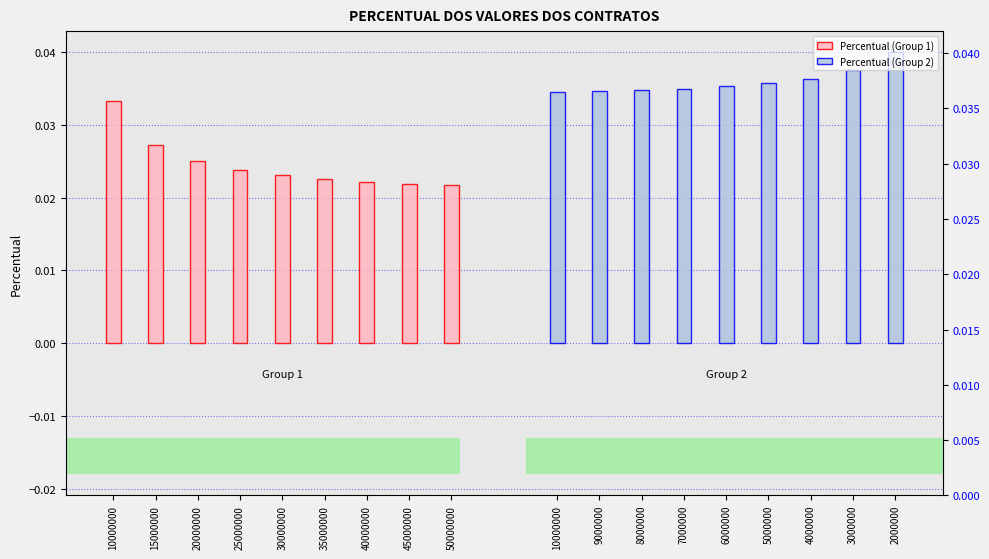

What is the total value across all series at 10000000?

0.1